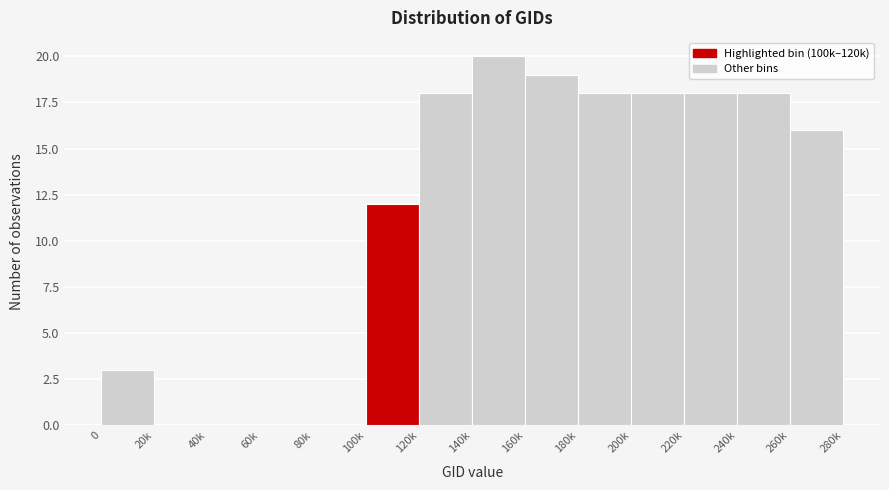

Reading left to right, transcribe all the data shown in this chart.

0=3	20k=0	40k=0	60k=0	80k=0	100k=12	120k=18	140k=20	160k=19	180k=18	200k=18	220k=18	240k=18	260k=16